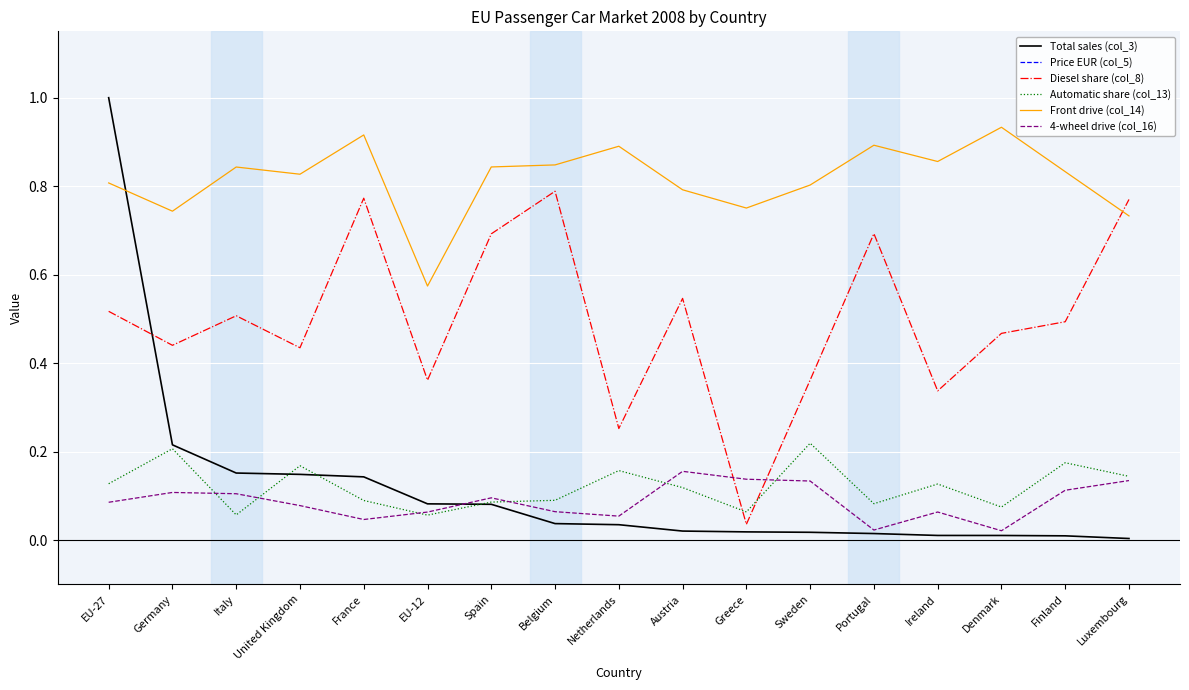

Which series has the widest spread of values?

Price EUR (col_5)